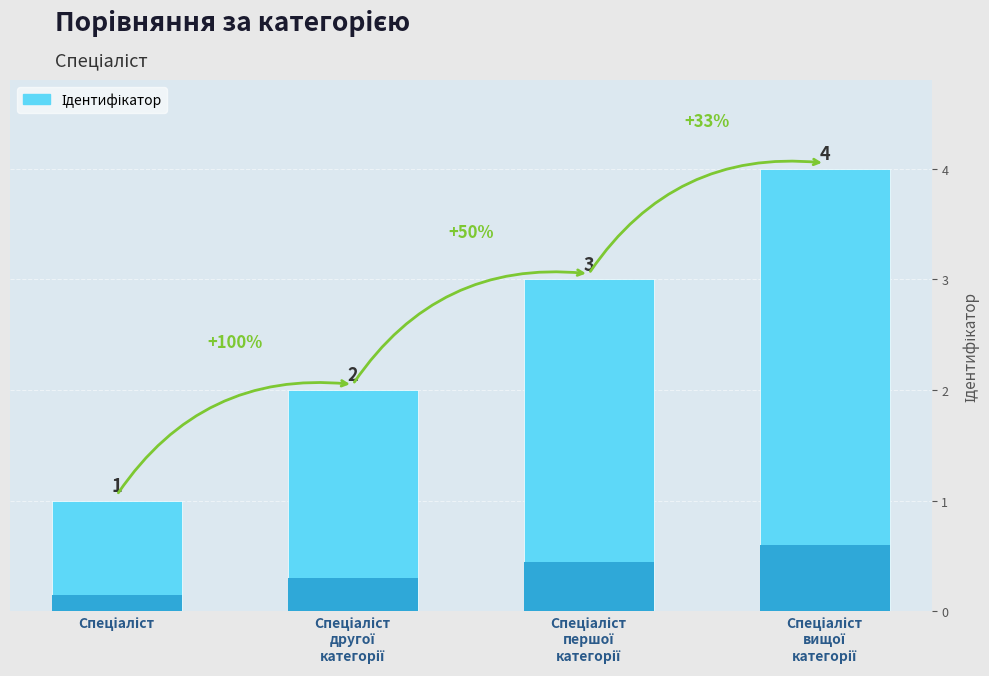

True or false: the data shows 6 at Спеціаліст вищої категорії.

False